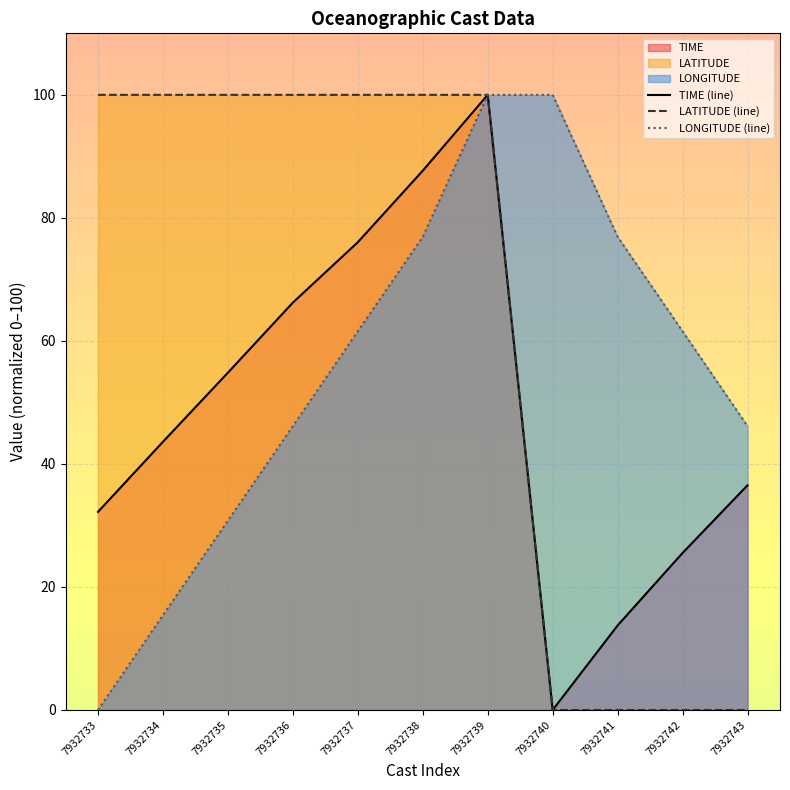

How many positive values does the LONGITUDE (line) series have?

10